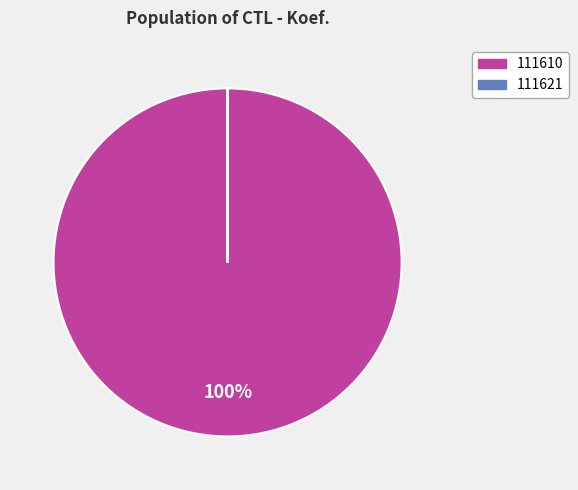

Is it true that 111610 is 100% of the pie?

True